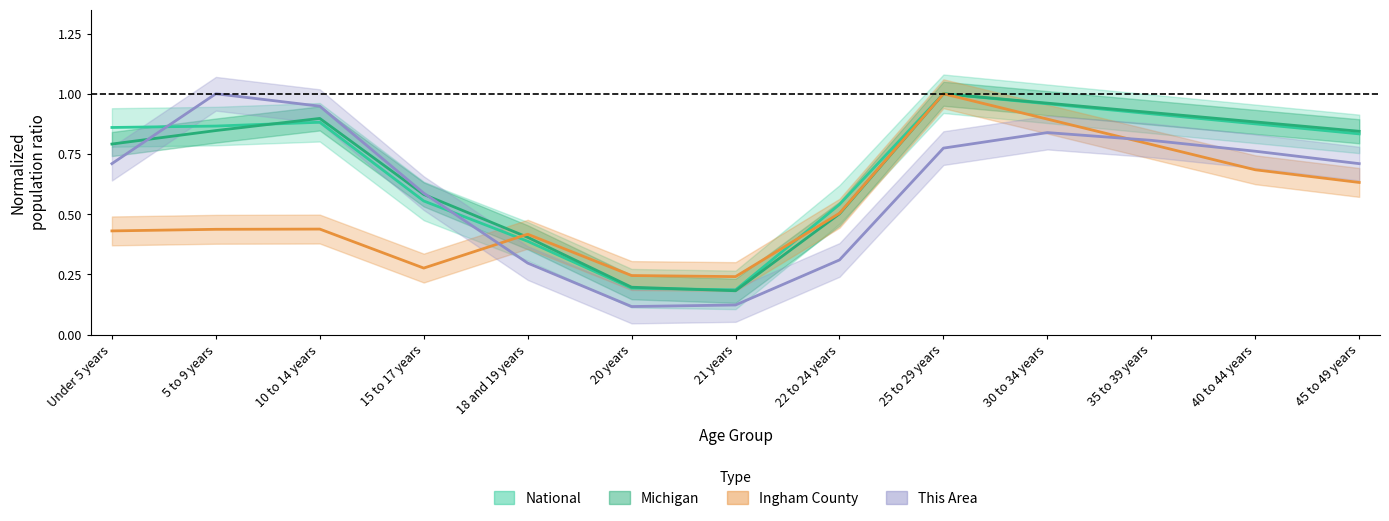

True or false: National has a value of 0.2 at 20 years.

True